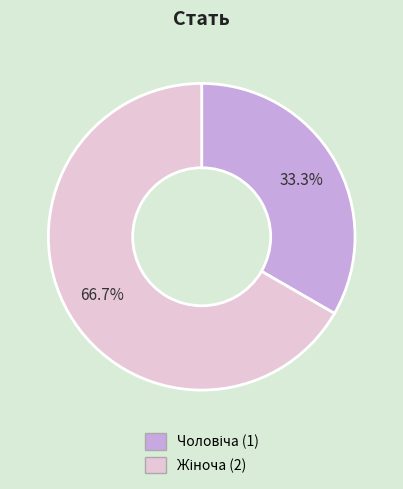

Is there any slice that represents more than half of the pie?

Yes